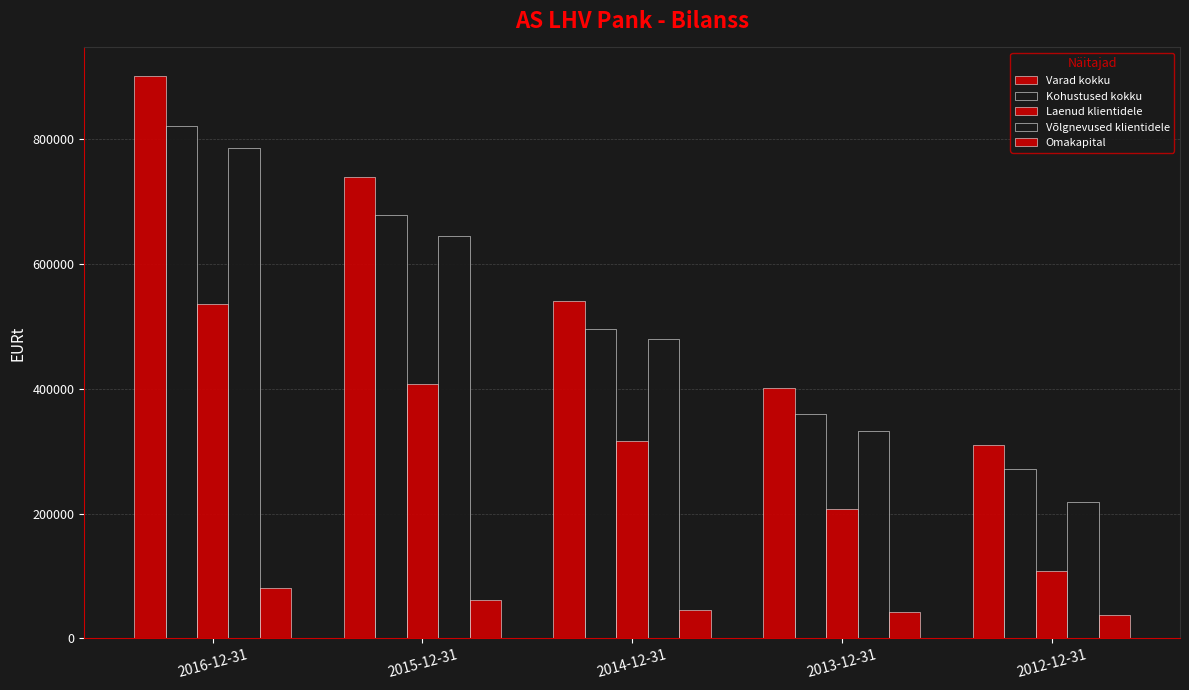

Between 2013-12-31 and 2015-12-31, which is larger?

2015-12-31